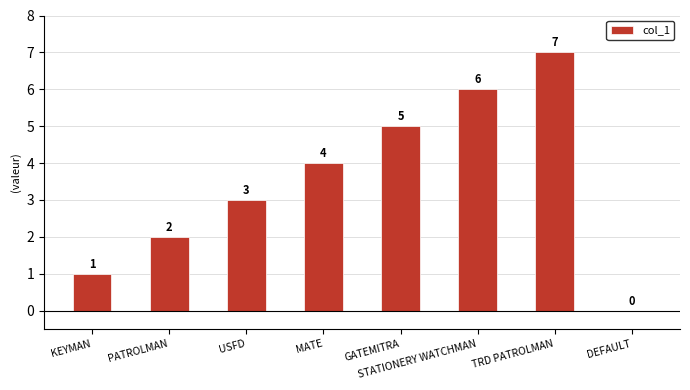

The chart shows a value of 4 at MATE. True or false?

True